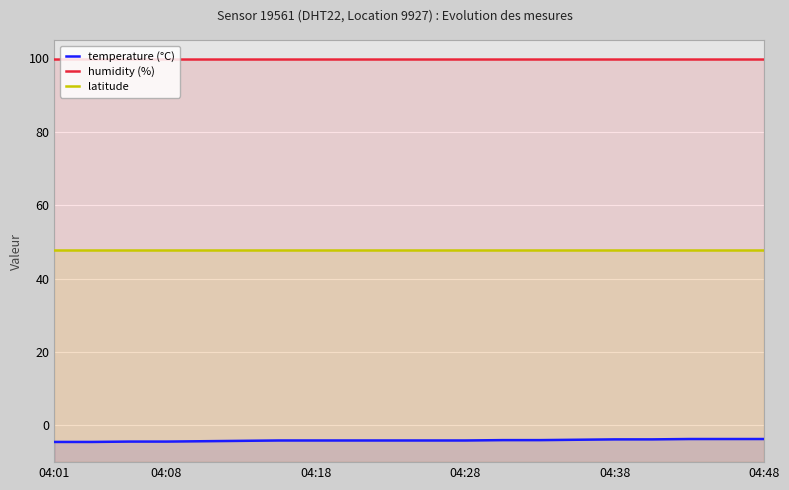

What position from the left is 04:01?

1